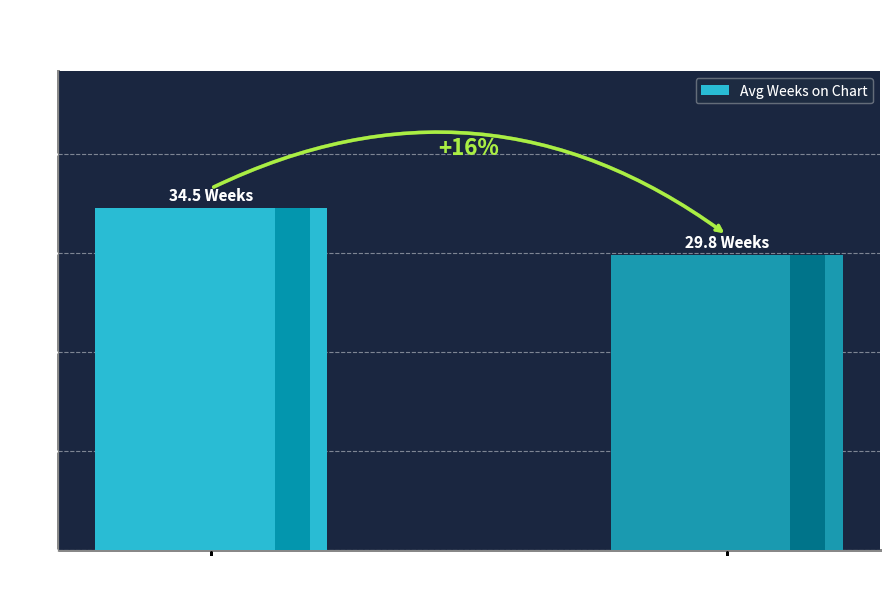

What is the maximum value shown in the chart?

34.5